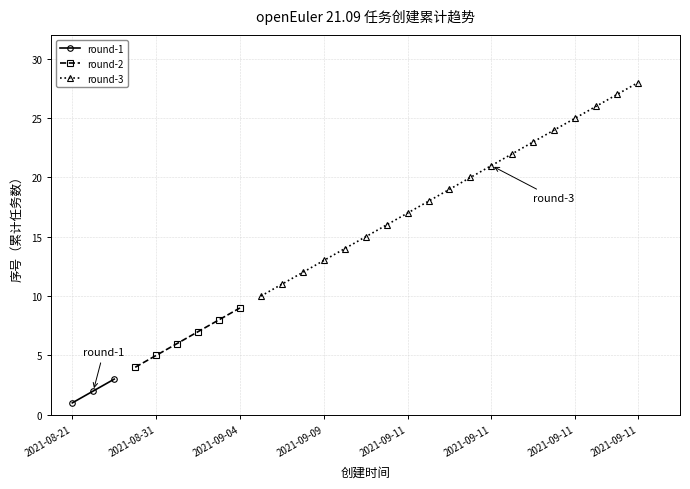

Which has a higher value, 2021-09-03 or 2021-09-09?

2021-09-09